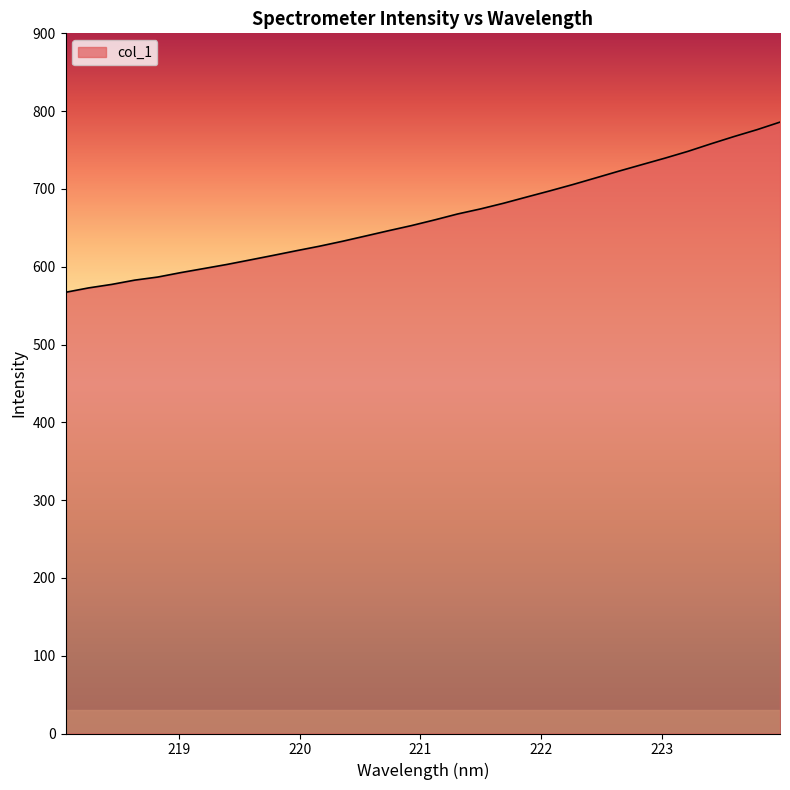

What is the minimum value shown in the chart?

567.1